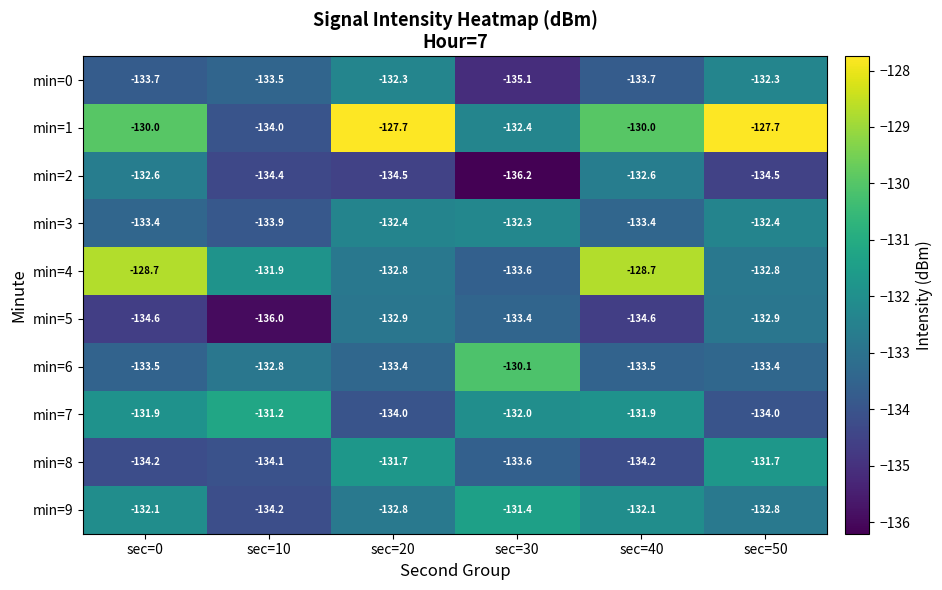

True or false: min=5 has a value of -56.2 at sec=50.

False